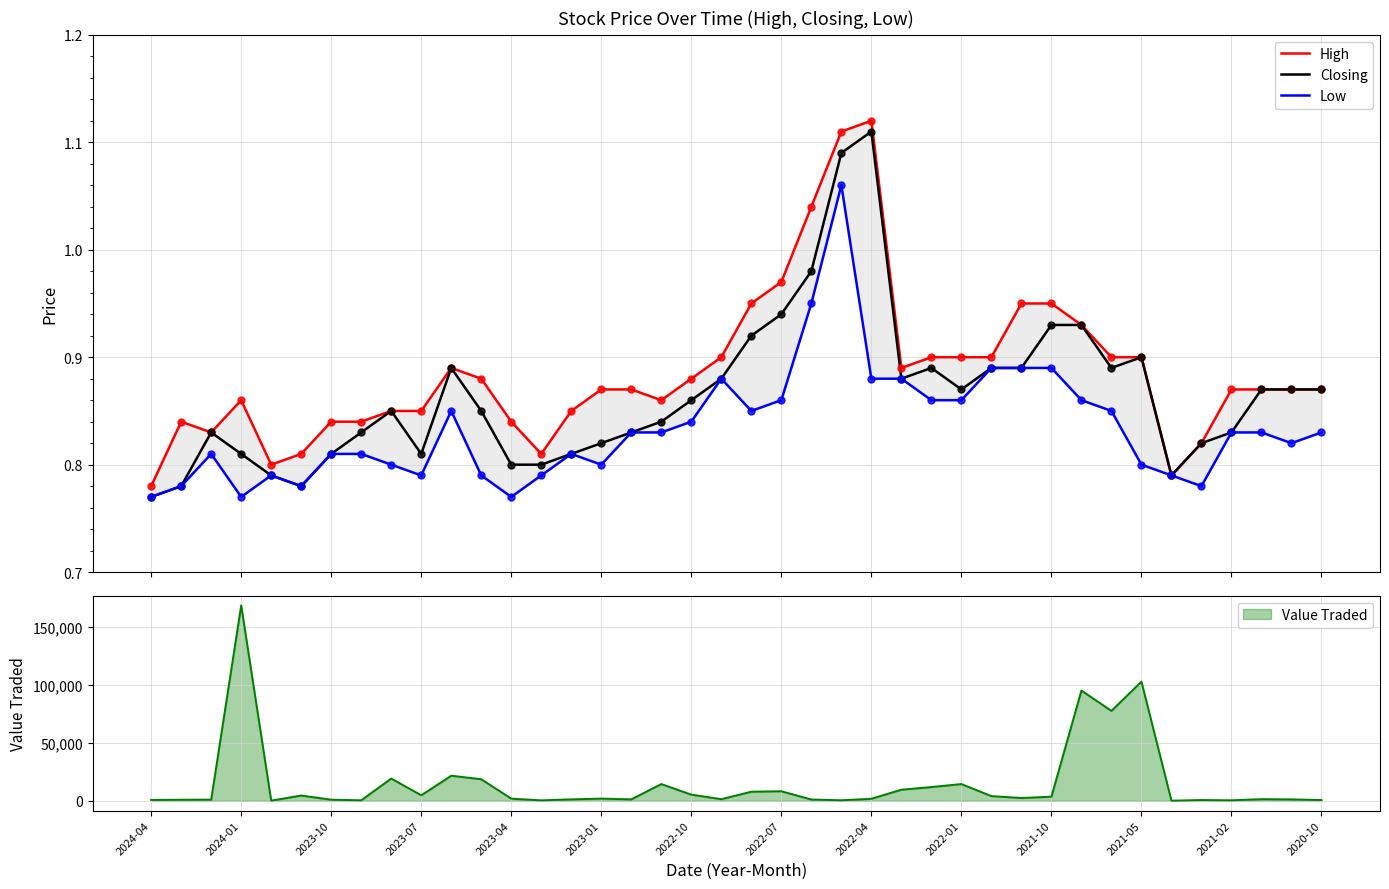

At how many categories does at least one series exceed 1?

3